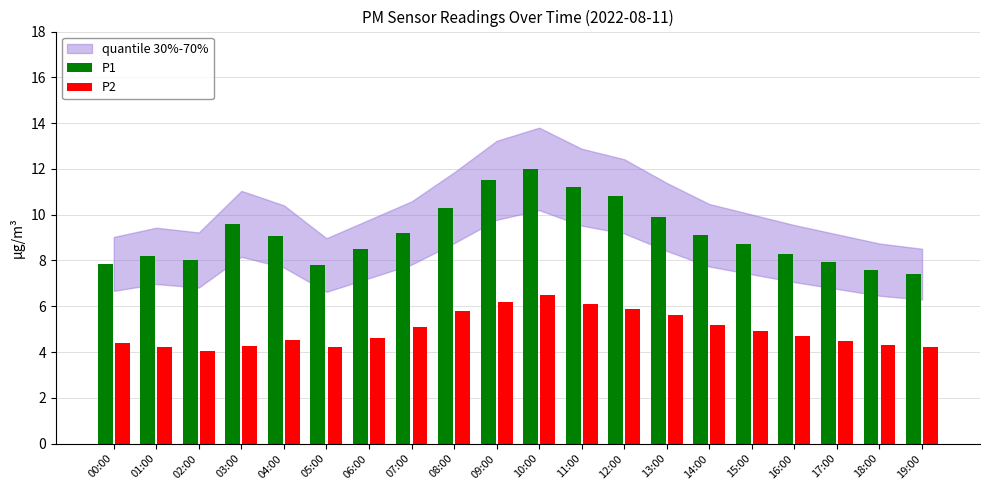

At which category is the sum across all series the highest?

10:00